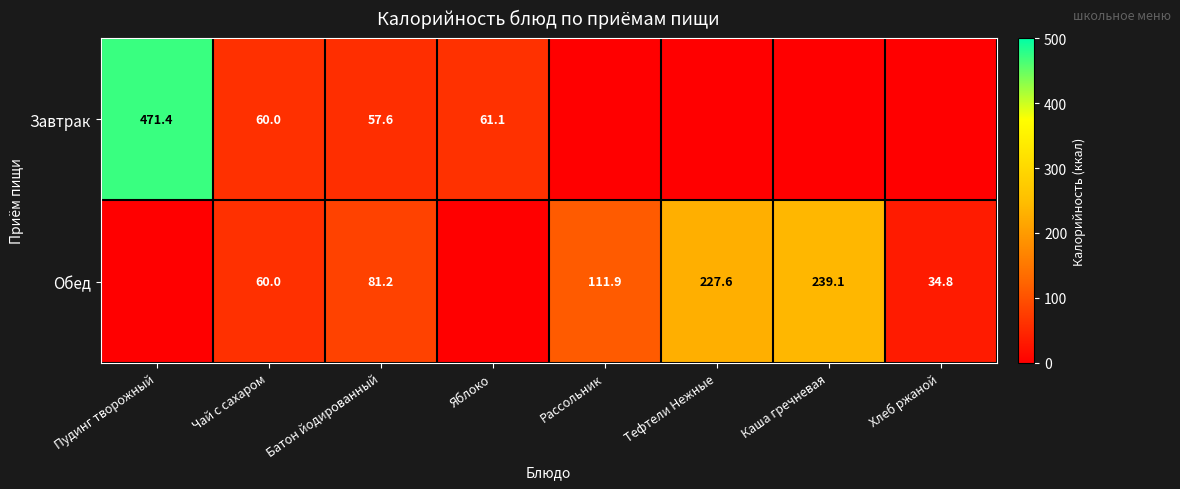

Is it true that Обед equals 239.1 at Каша гречневая?

True